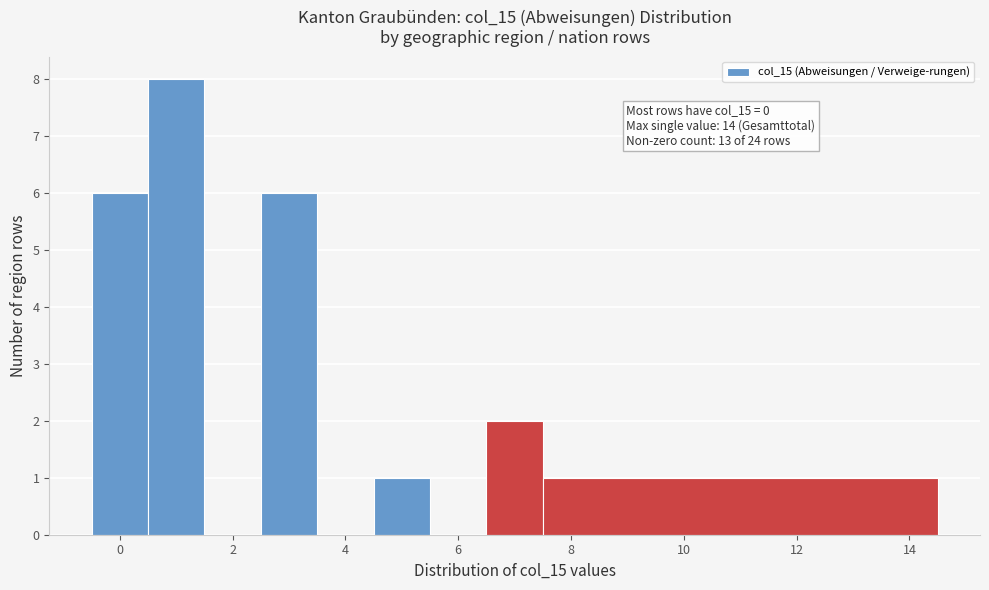

Which range on the x-axis has the tallest bar?

0.5 to 1.5